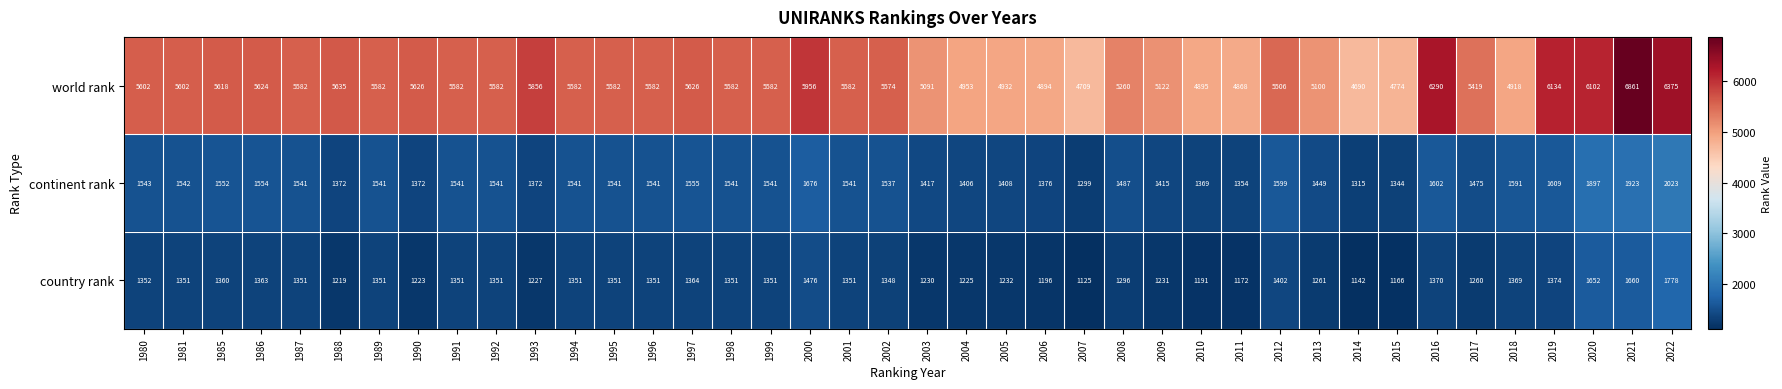

At how many categories does at least one series exceed 3266?

40